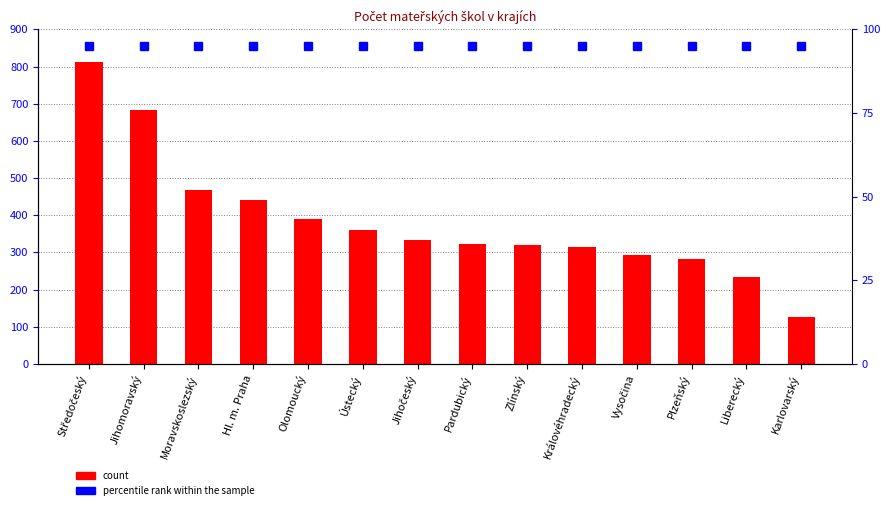

Is it true that the value at Karlovarský is 33?

False